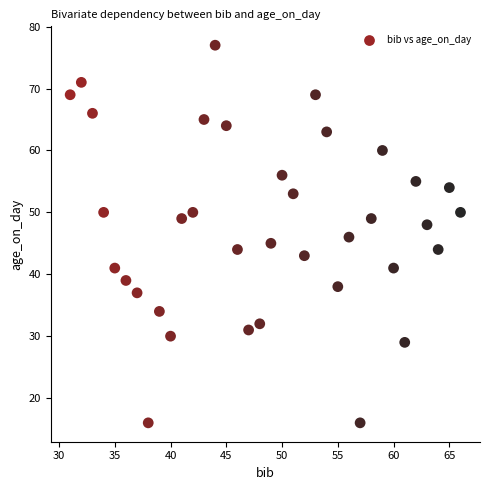

What is the range of X values (max minus min)?

35